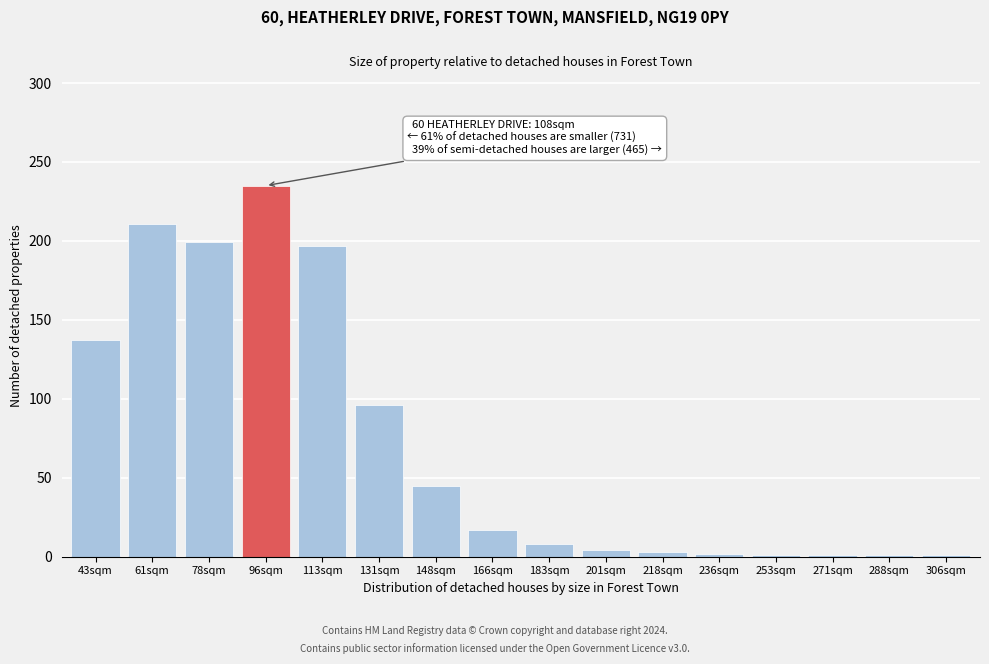

What is the greatest value displayed?

235